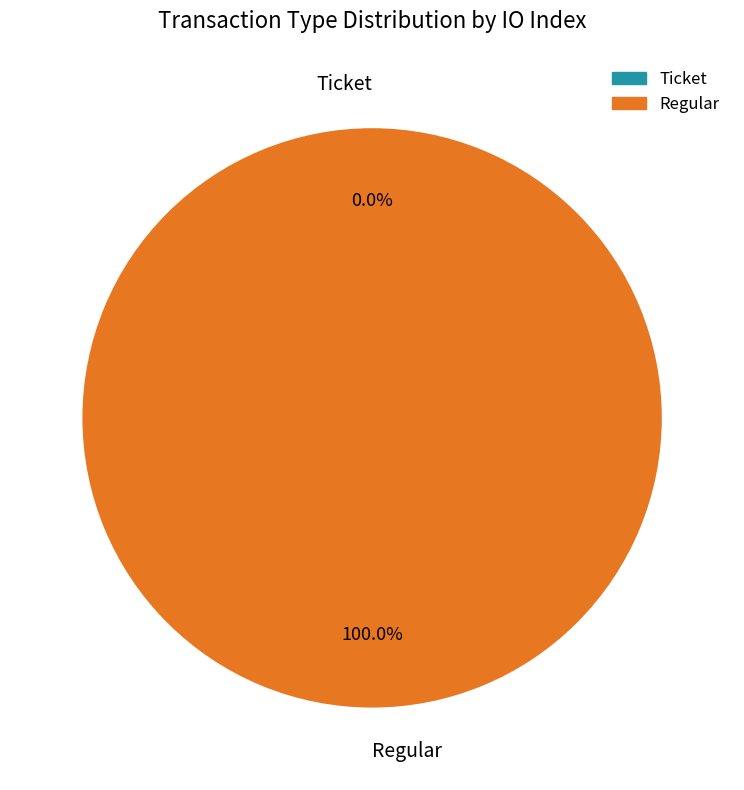

Which slice is the largest?

Regular